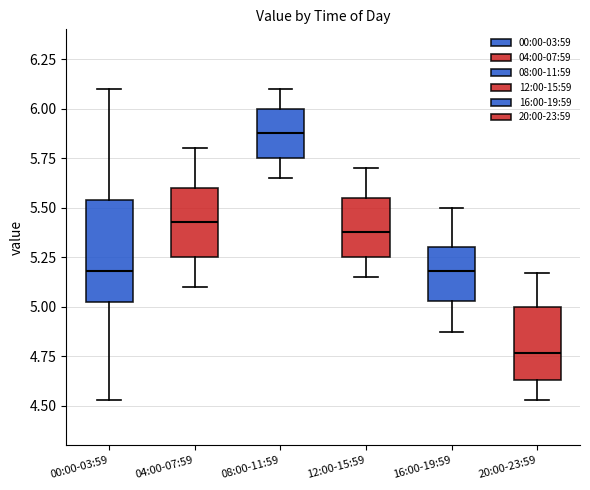

Reading left to right, read every box against the y-axis: the position of its median line, the range the box covers, and the ends of its whiskers. The values are not printed on the chart, so give them approximately, as read against the axis.

00:00-03:59: median 5.20, box 5.00 to 5.55, whiskers 4.55 to 6.10
04:00-07:59: median 5.45, box 5.25 to 5.60, whiskers 5.10 to 5.80
08:00-11:59: median 5.90, box 5.75 to 6.00, whiskers 5.65 to 6.10
12:00-15:59: median 5.40, box 5.25 to 5.55, whiskers 5.15 to 5.70
16:00-19:59: median 5.20, box 5.05 to 5.30, whiskers 4.85 to 5.50
20:00-23:59: median 4.75, box 4.65 to 5.00, whiskers 4.55 to 5.15